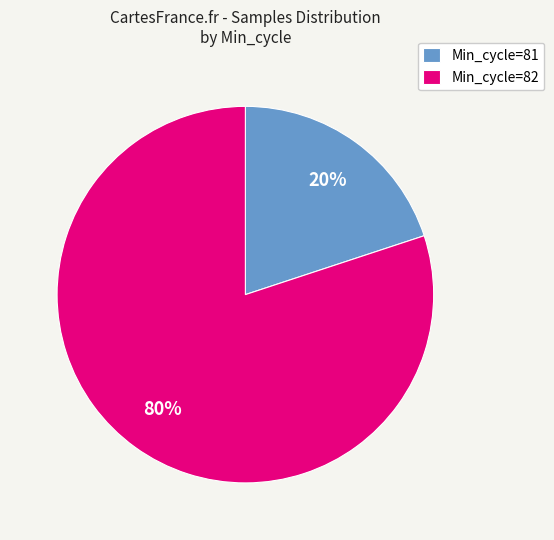

Which slice is the smallest?

Min_cycle=81